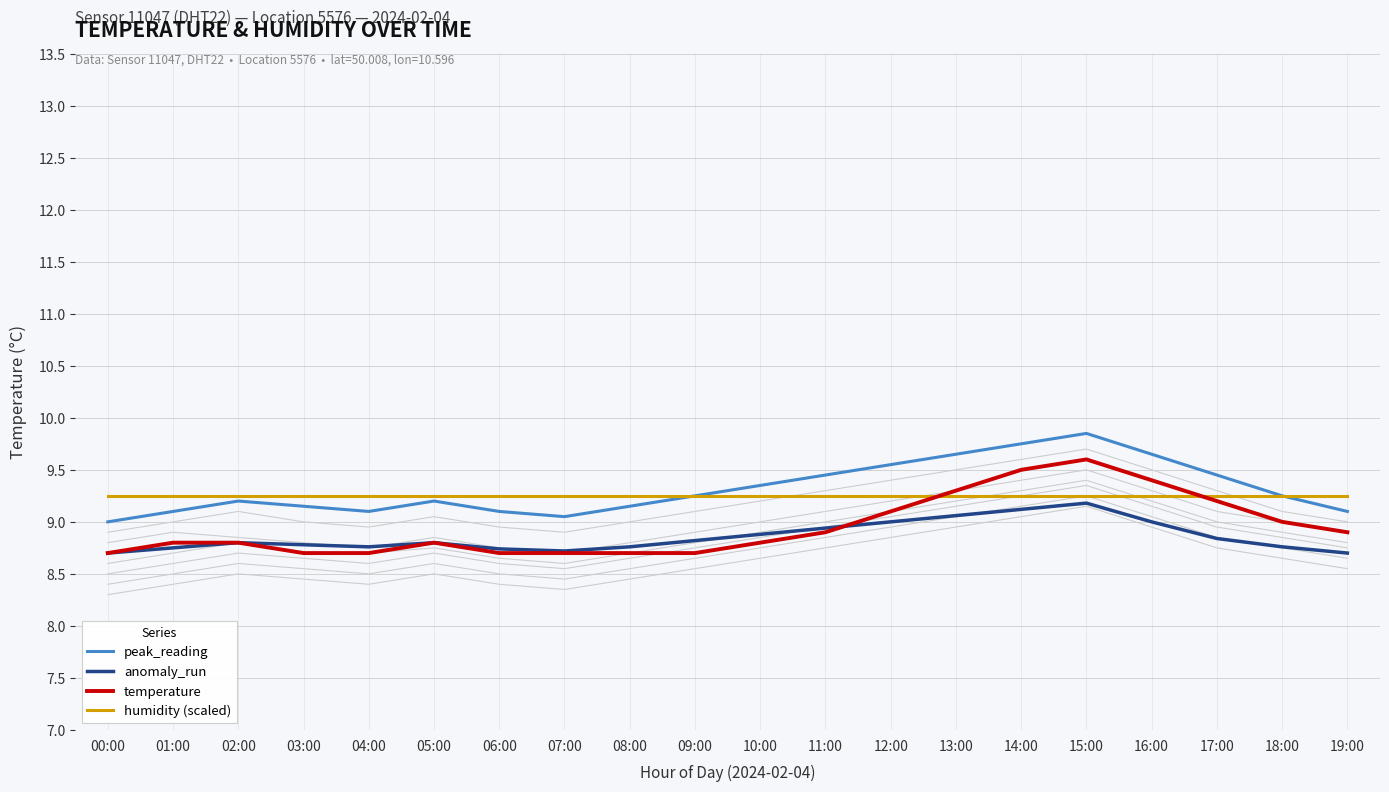

What is the label of the 5th point from the right?

15:00